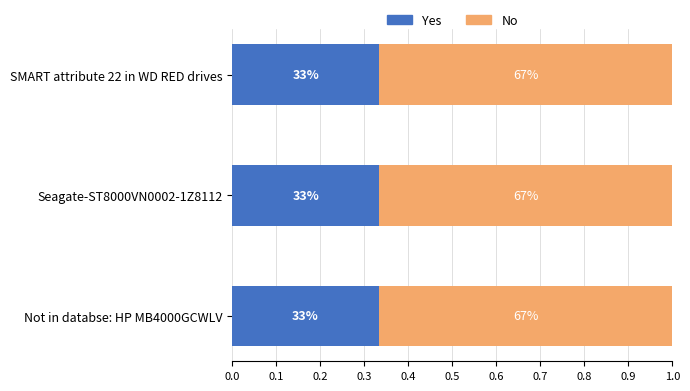

What are all the series names shown in the legend?

Yes, No